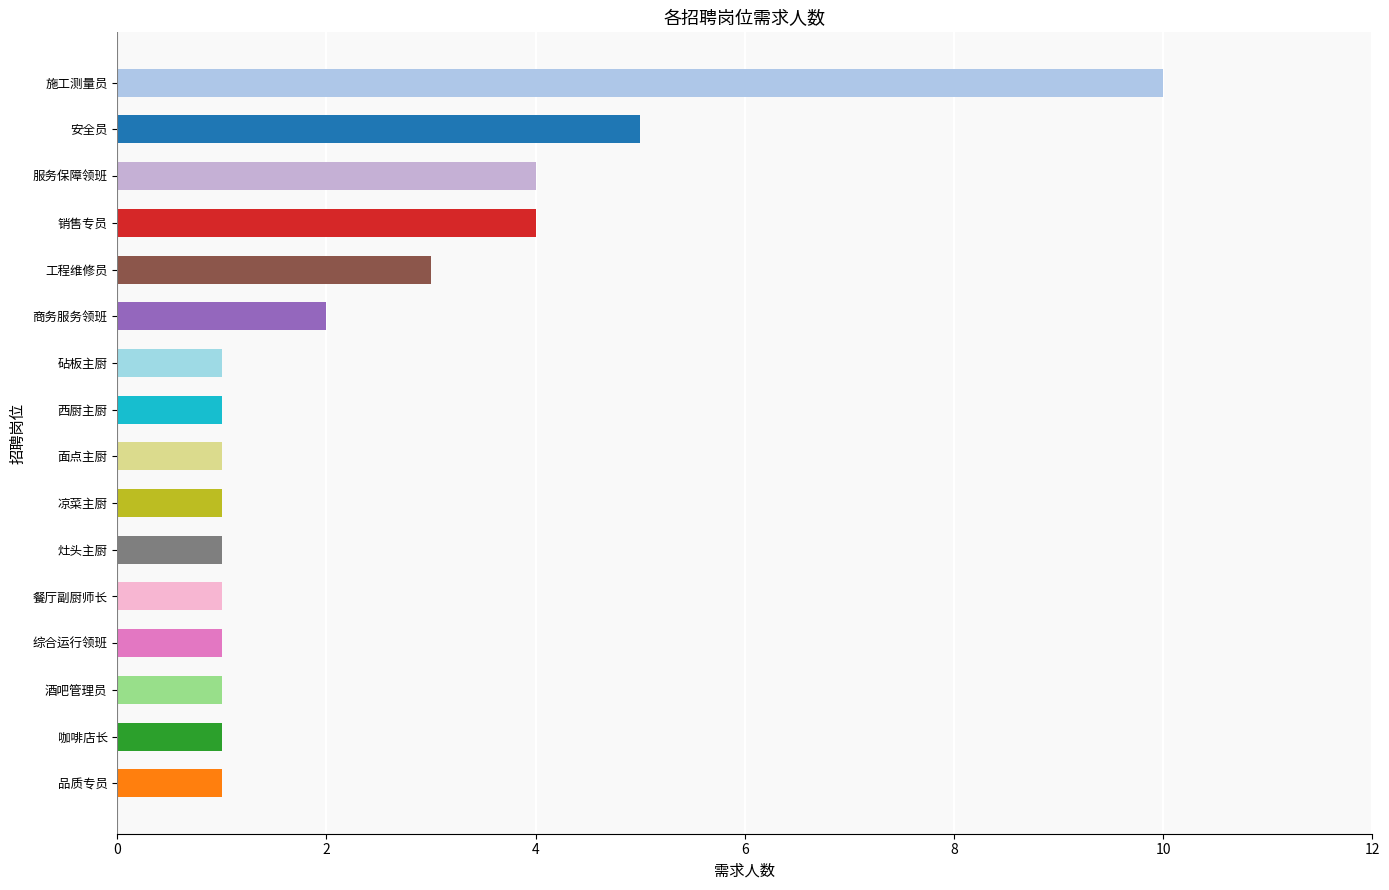

Reading bottom to top, what are all the values shown in this chart?

1	1	1	1	1	1	1	1	1	1	2	3	4	4	5	10